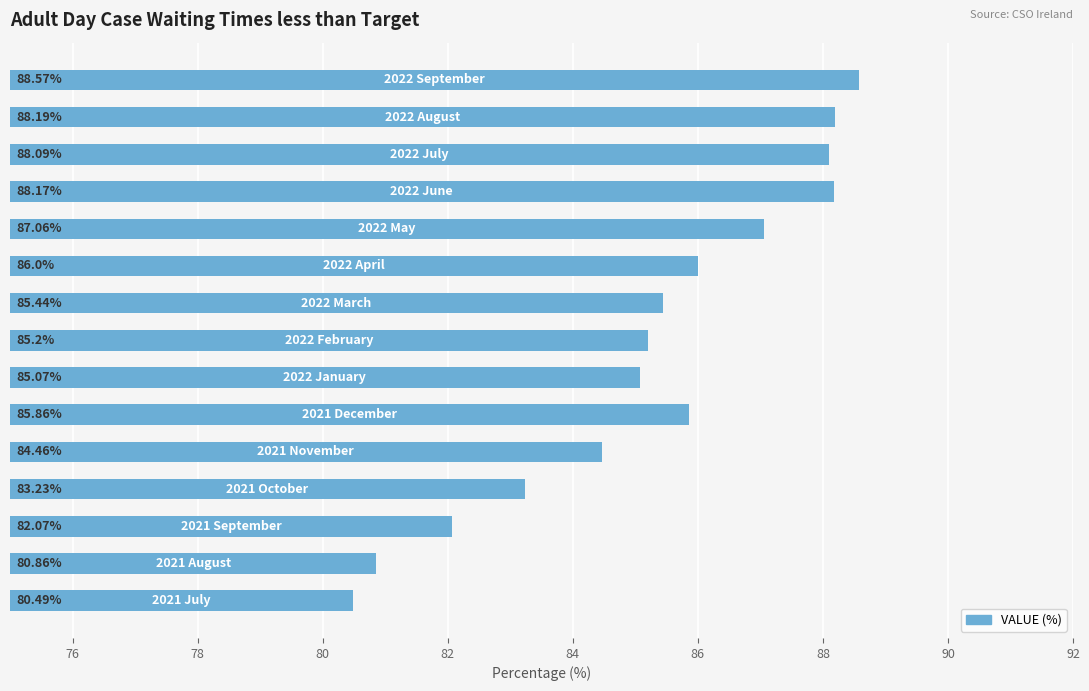

Are the bars horizontal?

Yes